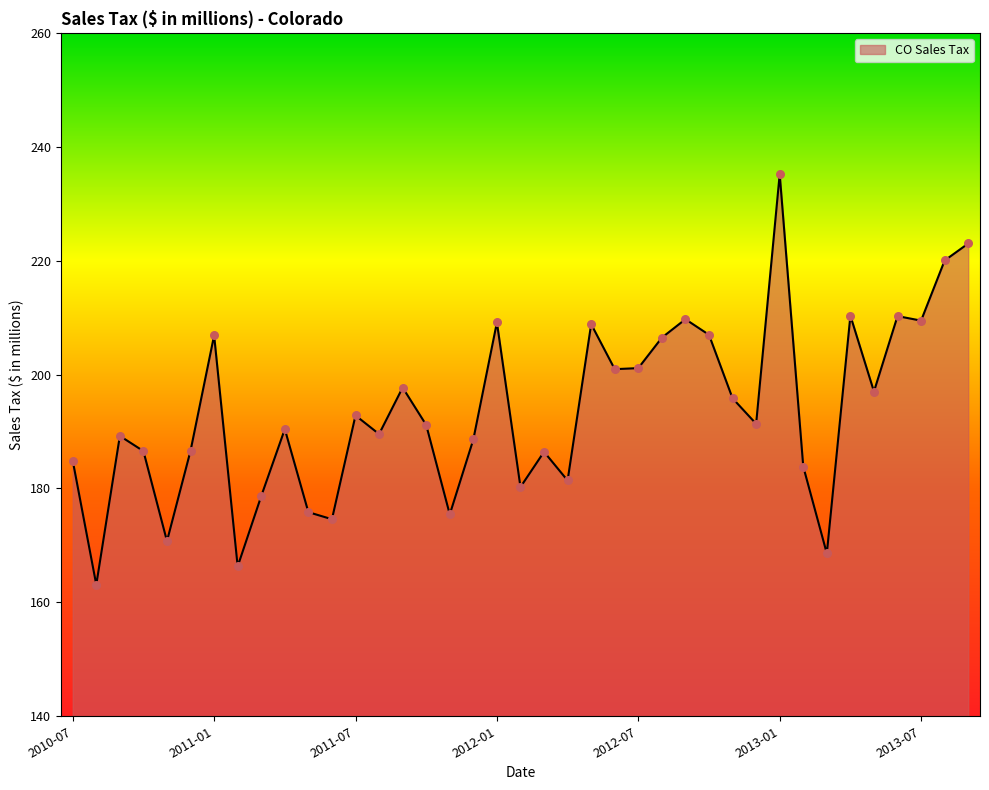

What is the smallest value displayed?

163.1